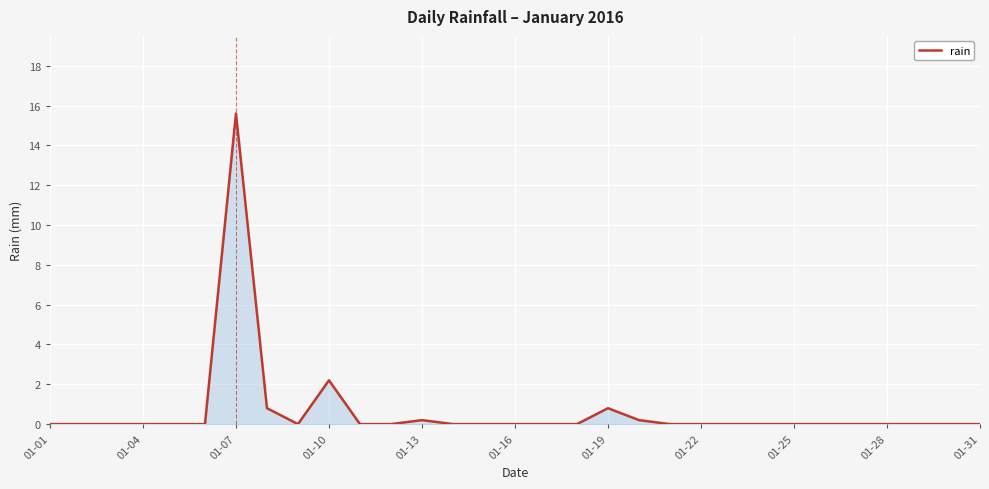

What is the maximum value shown in the chart?

15.6